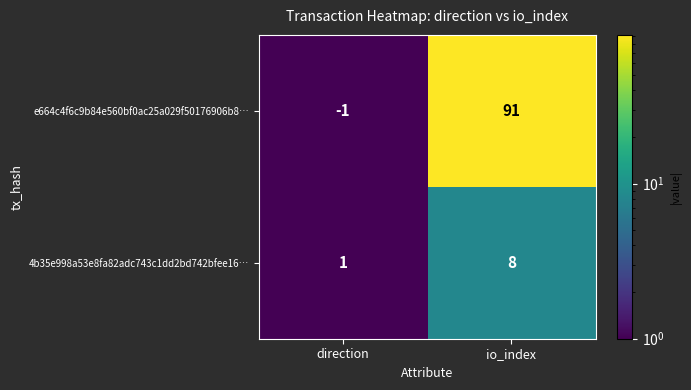

Reading left to right, what are all the values shown in this chart?

e664c4f6c9b84e560bf0ac25a029f50176906b8…: -1	91
4b35e998a53e8fa82adc743c1dd2bd742bfee16…: 1	8